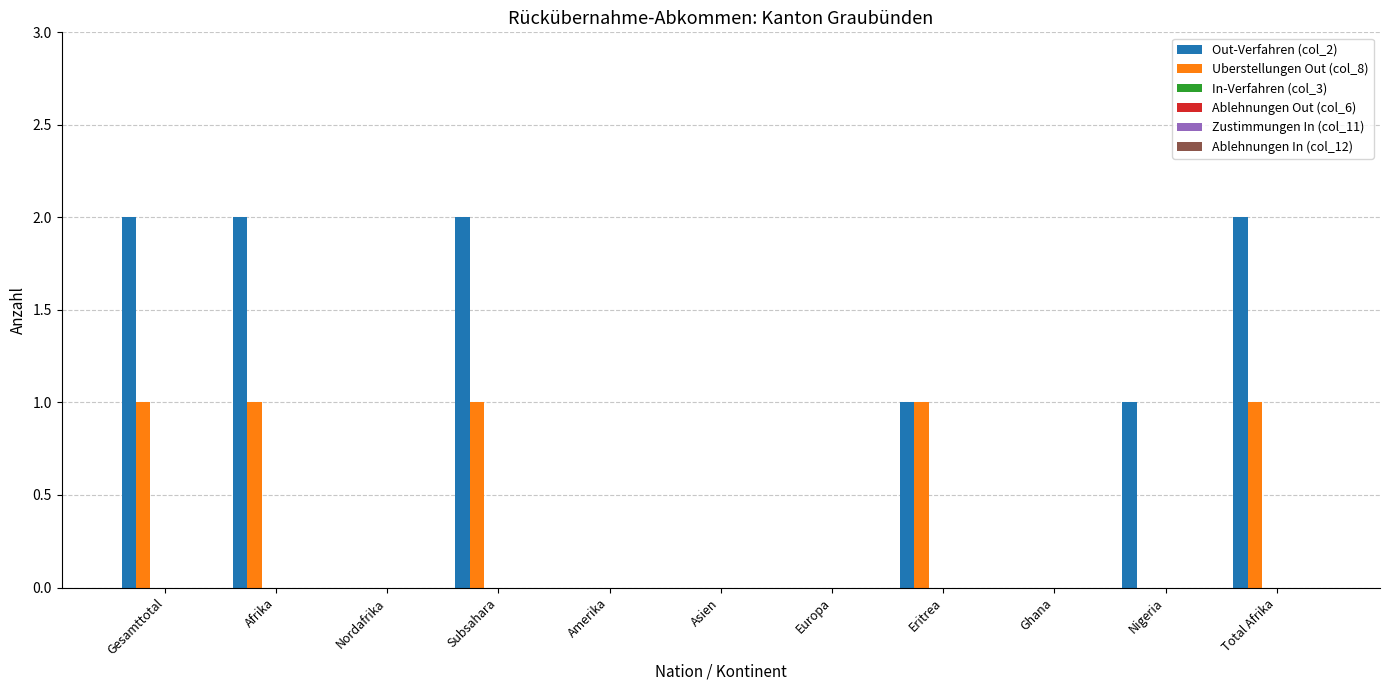

How many categories are shown in the chart?

11